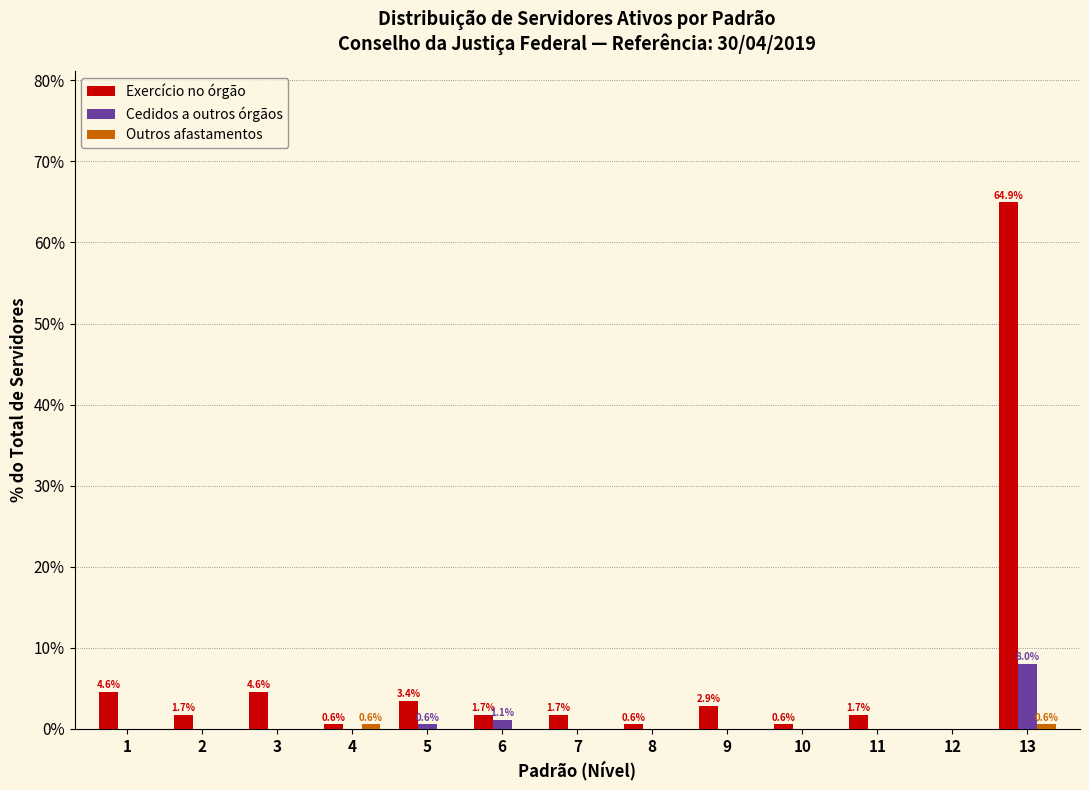

Which series has the largest total across all categories?

Exercício no órgão